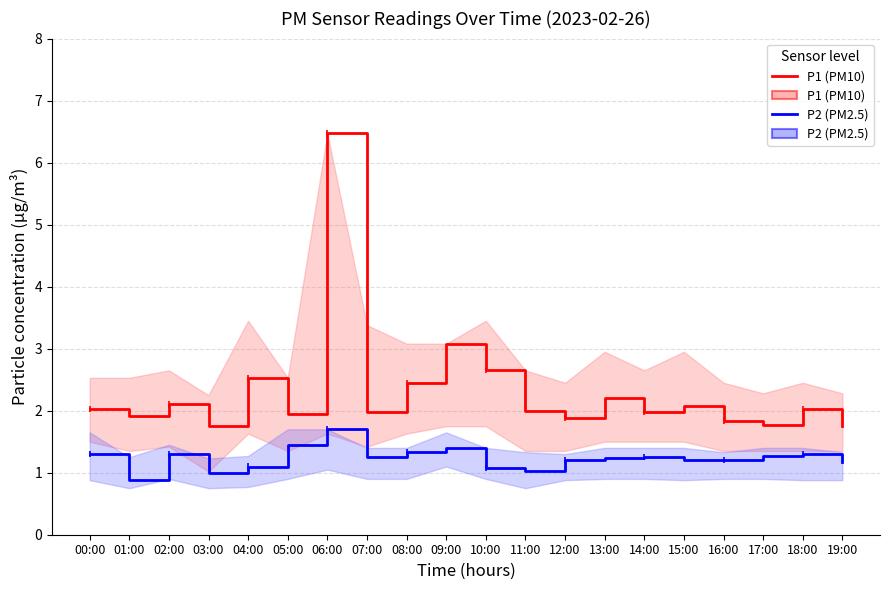

What is the sum of the P2 (PM2.5) values at 14:00 and 12:00?

2.5